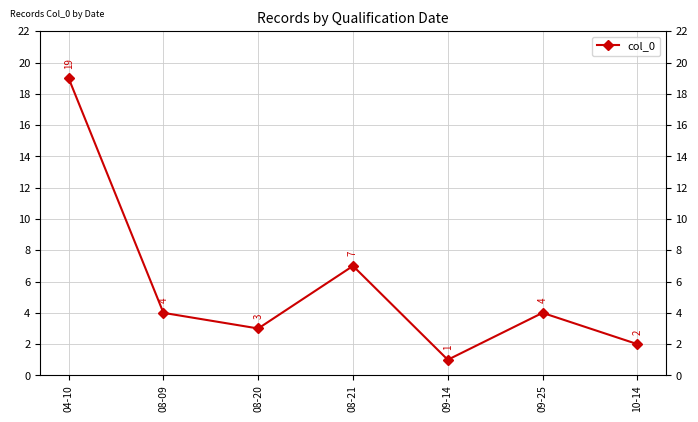

Reading left to right, what are all the values shown in this chart?

04-10=19	08-09=4	08-20=3	08-21=7	09-14=1	09-25=4	10-14=2